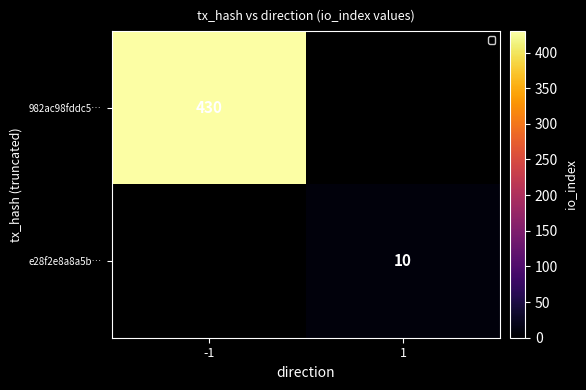

What is the maximum value shown in the chart?

430.0